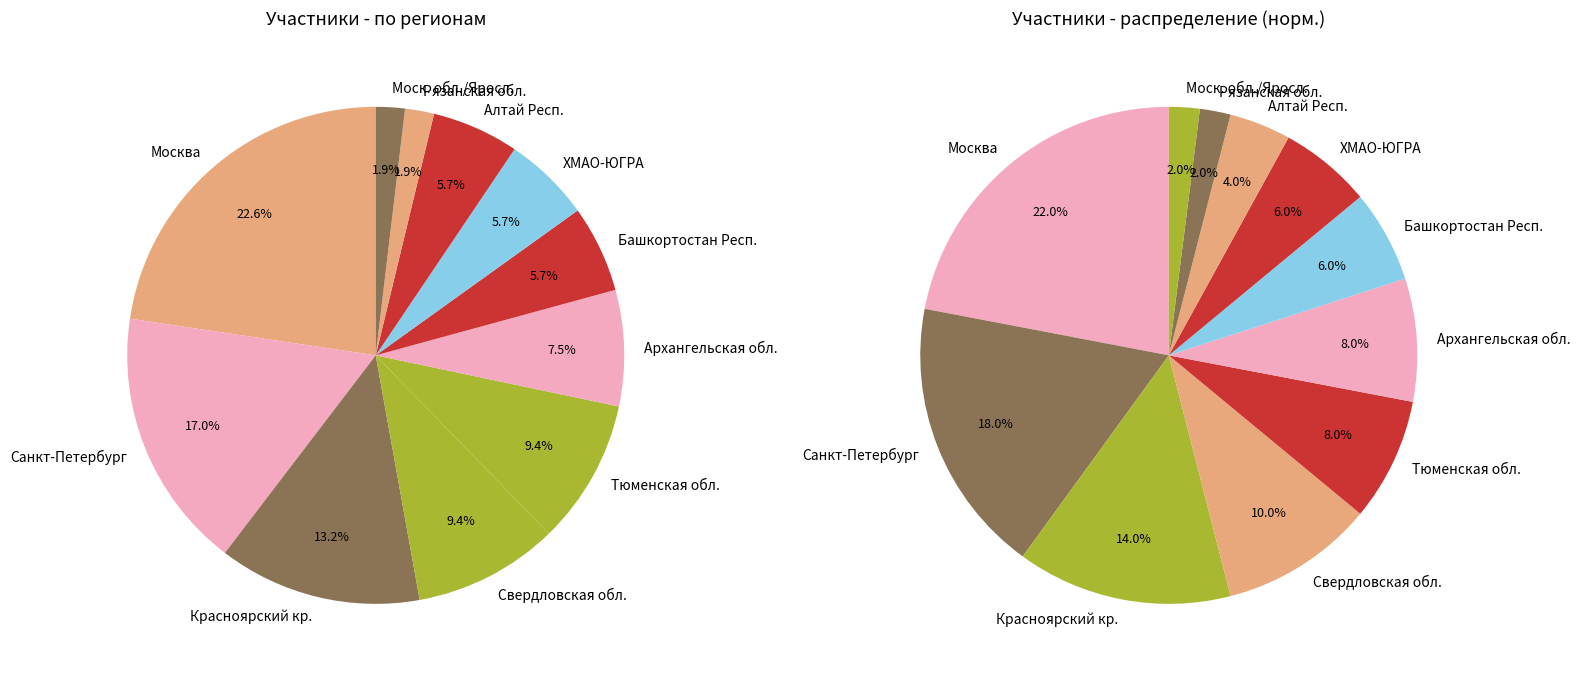

To the nearest percent, what is the combined percentage of Тюменская обл. and Свердловская обл.?

19%